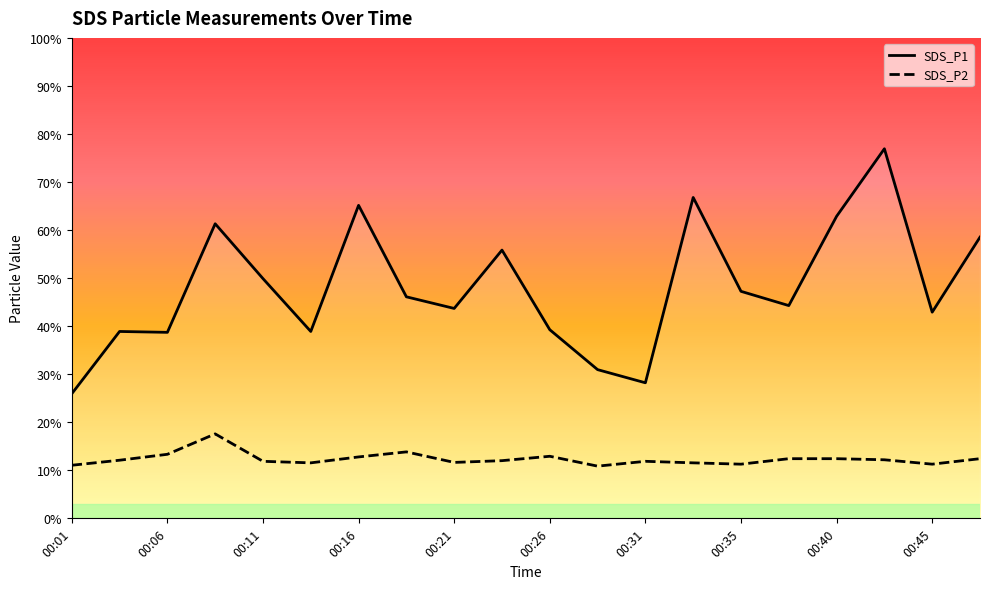

Rank the series by their maximum value, from lowest to highest.

SDS_P2, SDS_P1